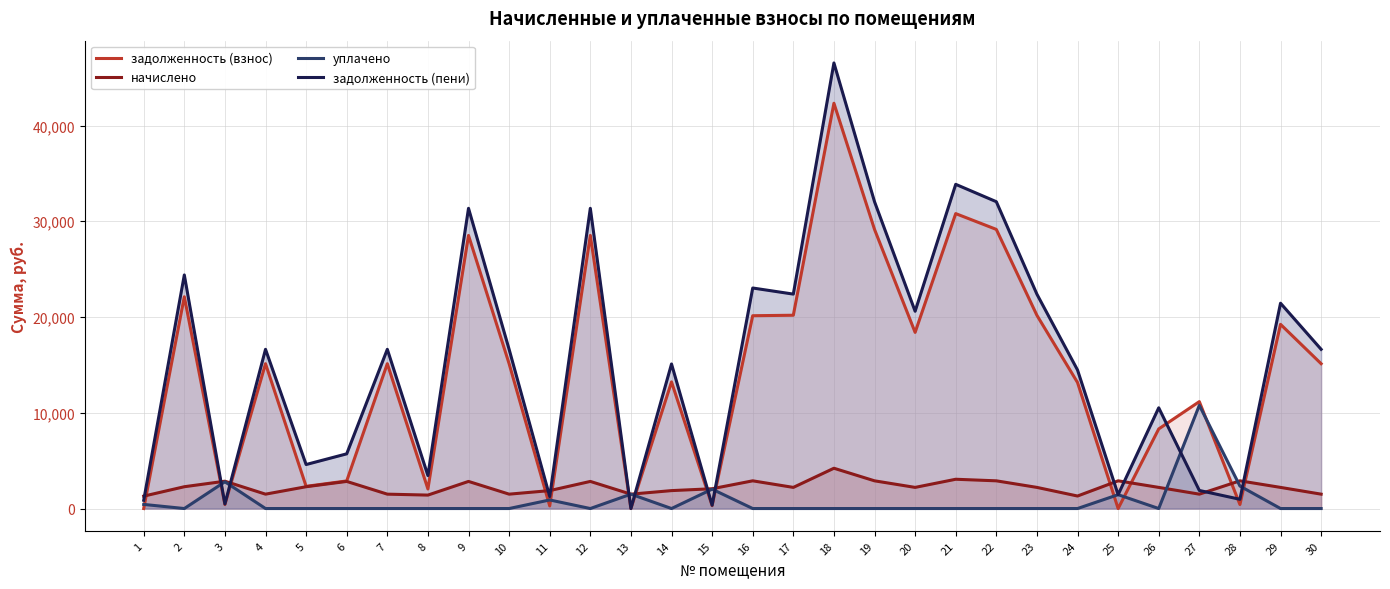

Which category has the lowest value across all series?

1